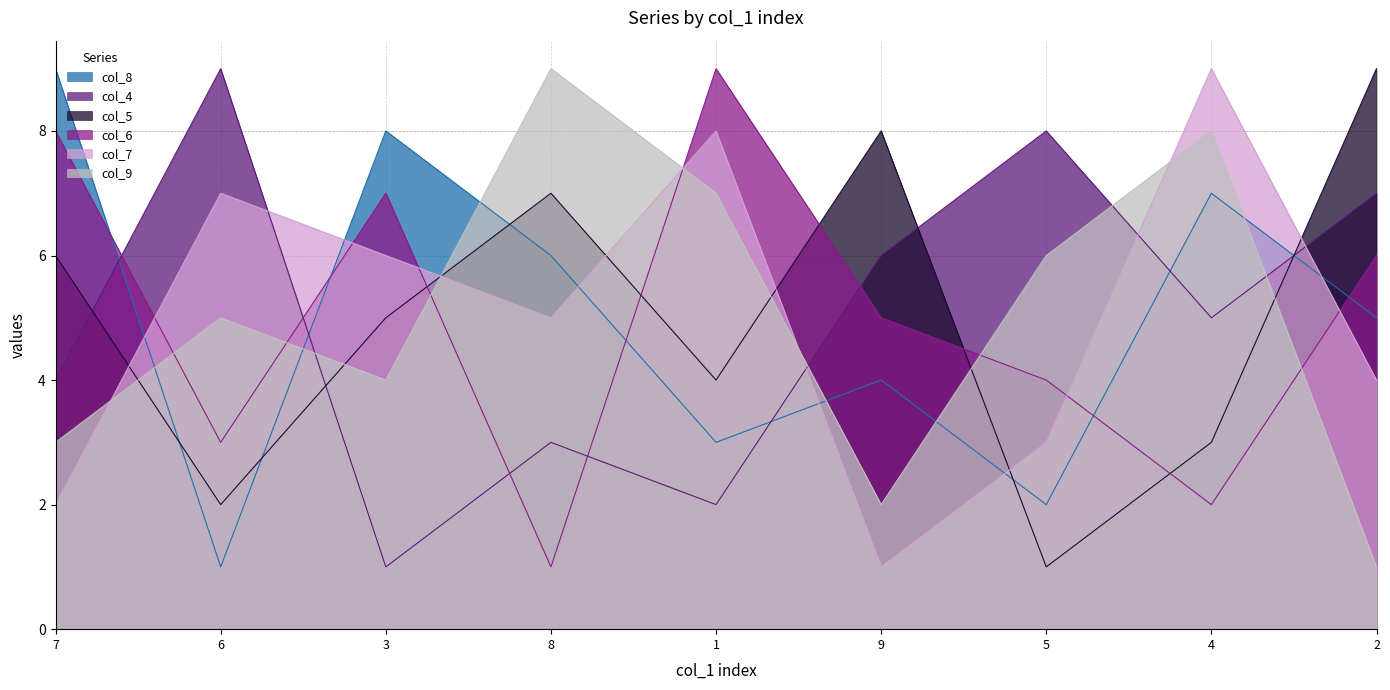

At which category does the chart reach its minimum across all series?

6